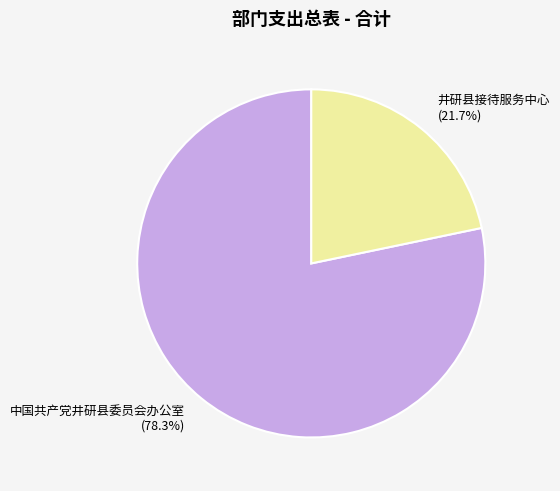

What is the total percentage of 中国共产党井研县委员会办公室 and 井研县接待服务中心?

100.0%